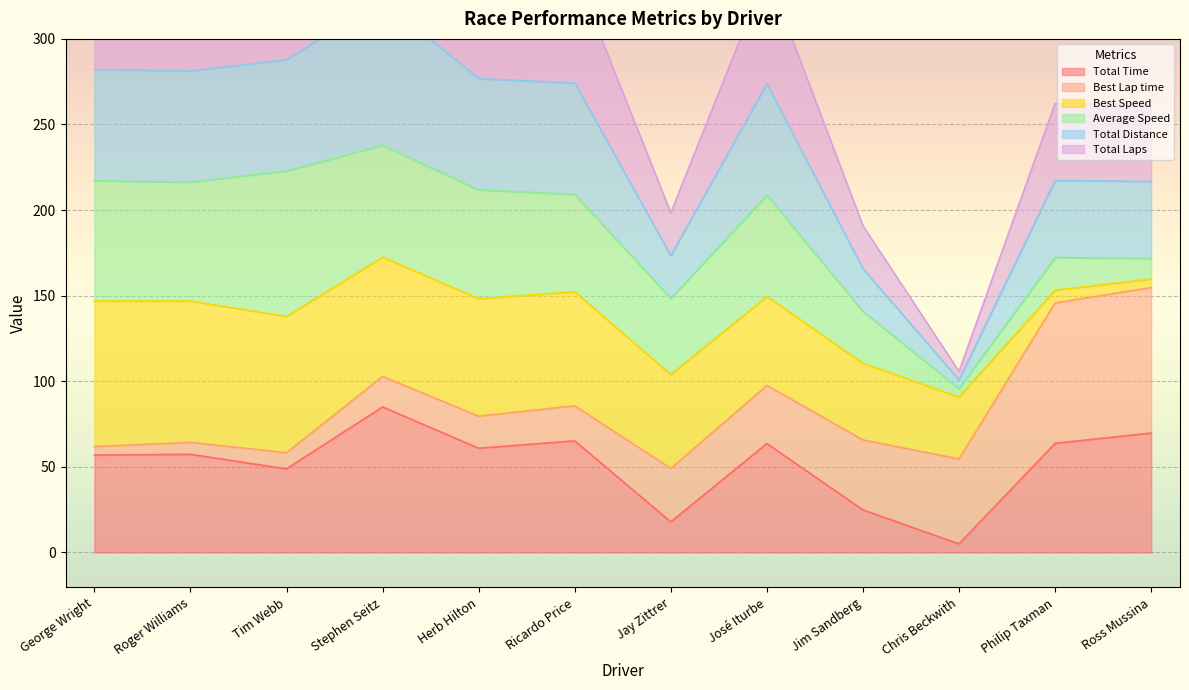

At which label does Total Time reach its peak?

Stephen Seitz